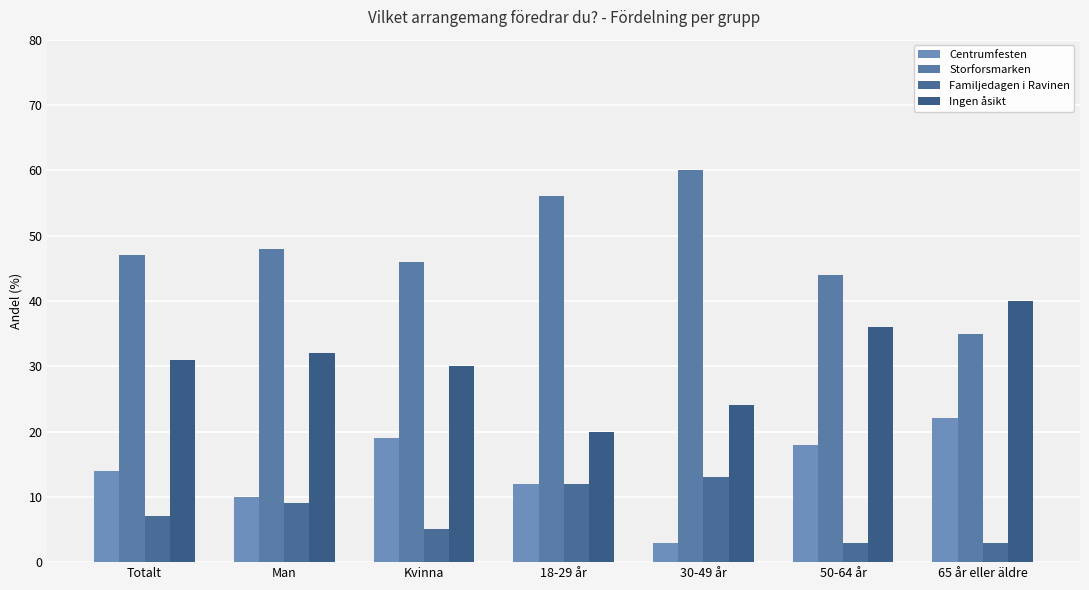

How many values in the Centrumfesten series exceed 14?

4